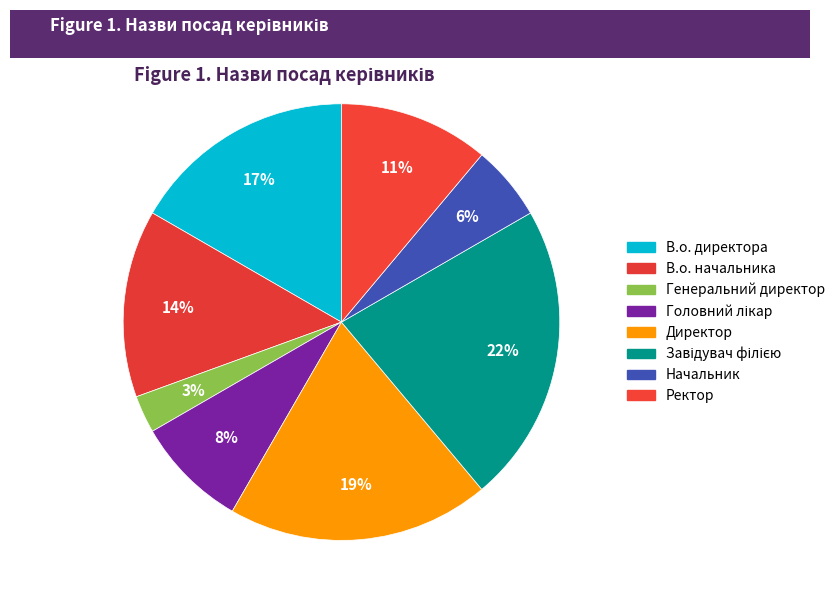

The Директор slice represents 13% of the pie. True or false?

False